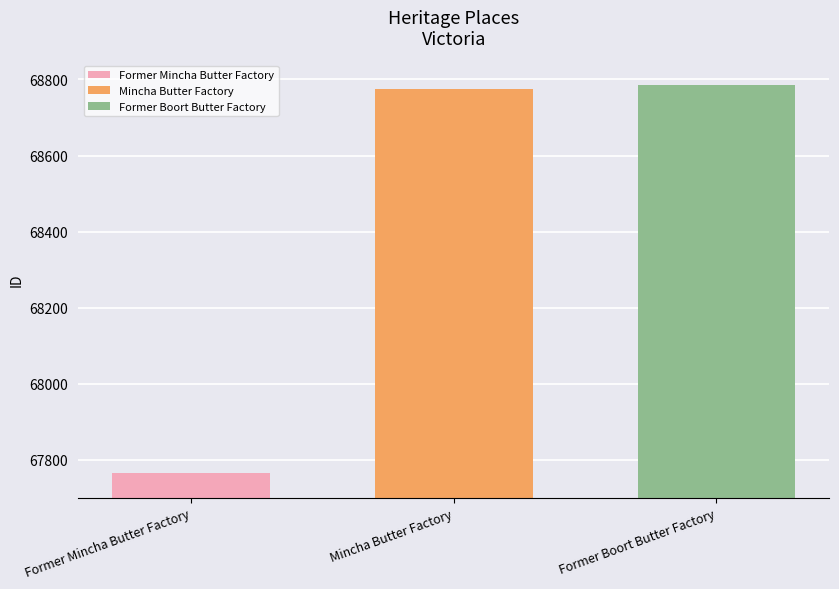

What is the spread (max minus min) of values at Mincha Butter Factory?

1019